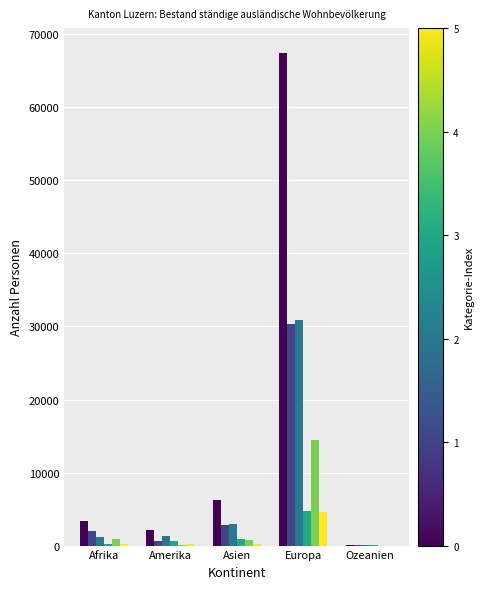

At which category is the sum across all series the highest?

Europa